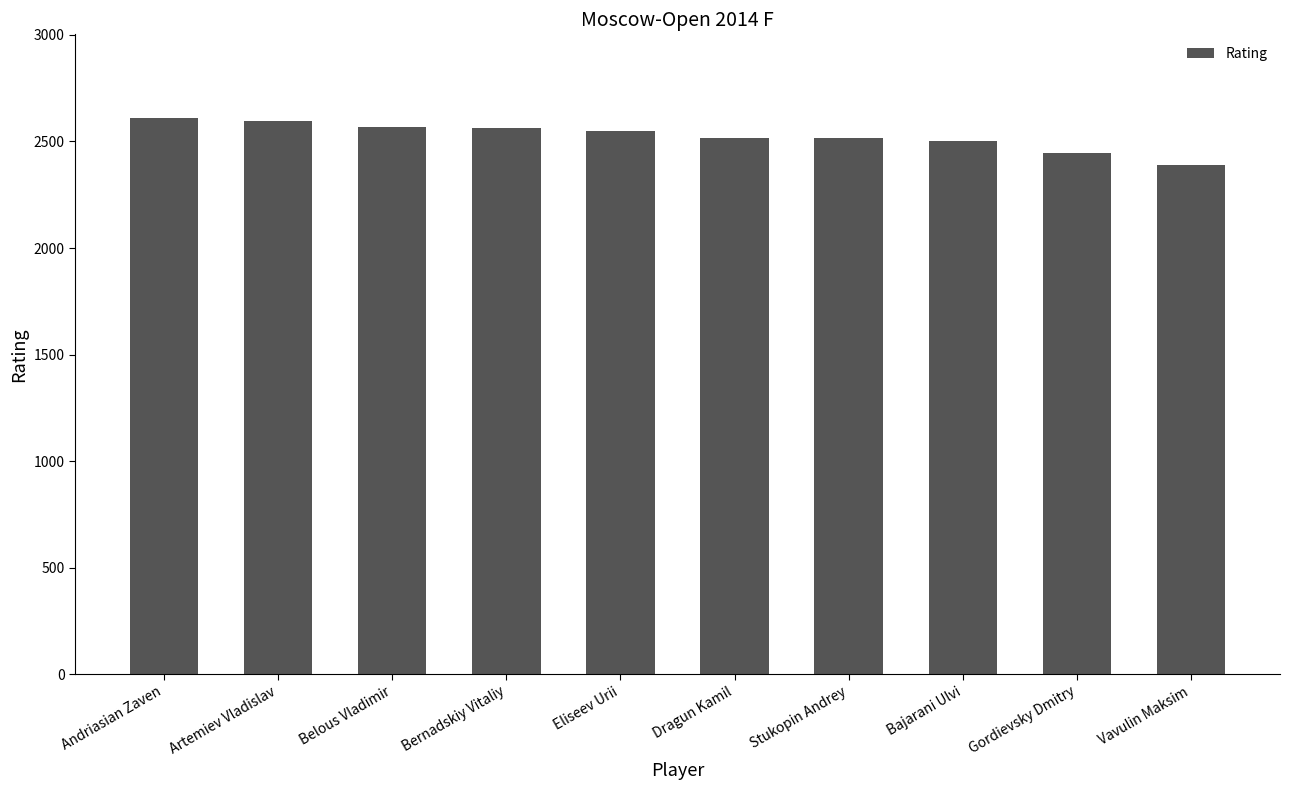

What is the approximate value at Vavulin Maksim?

2390